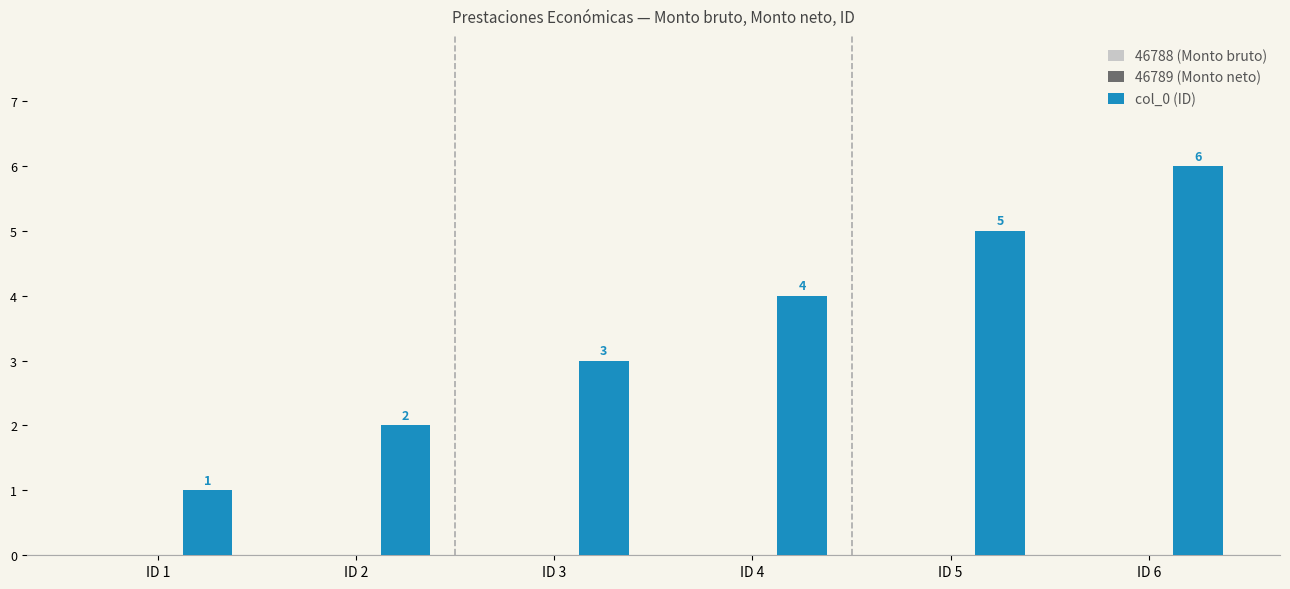

What is the value of the 3rd bar from the left?

3